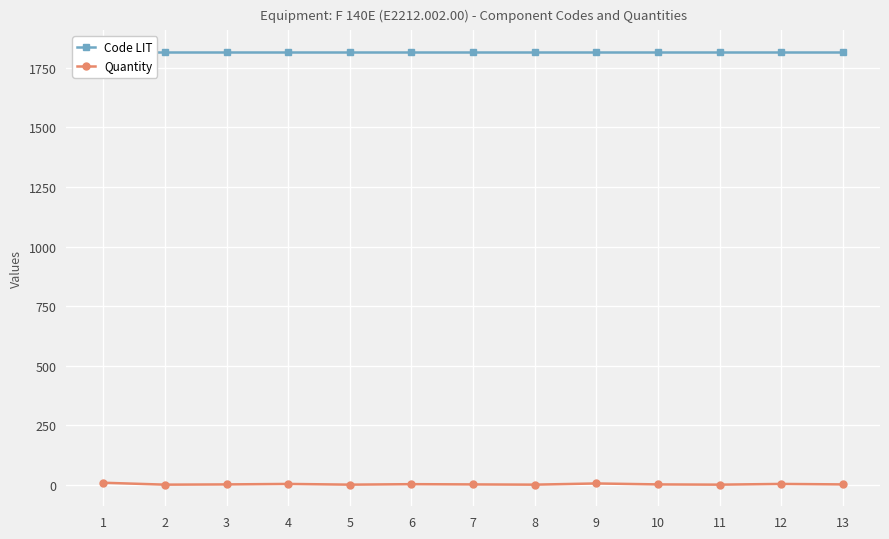

Which category has the highest value in the Code LIT series?

13